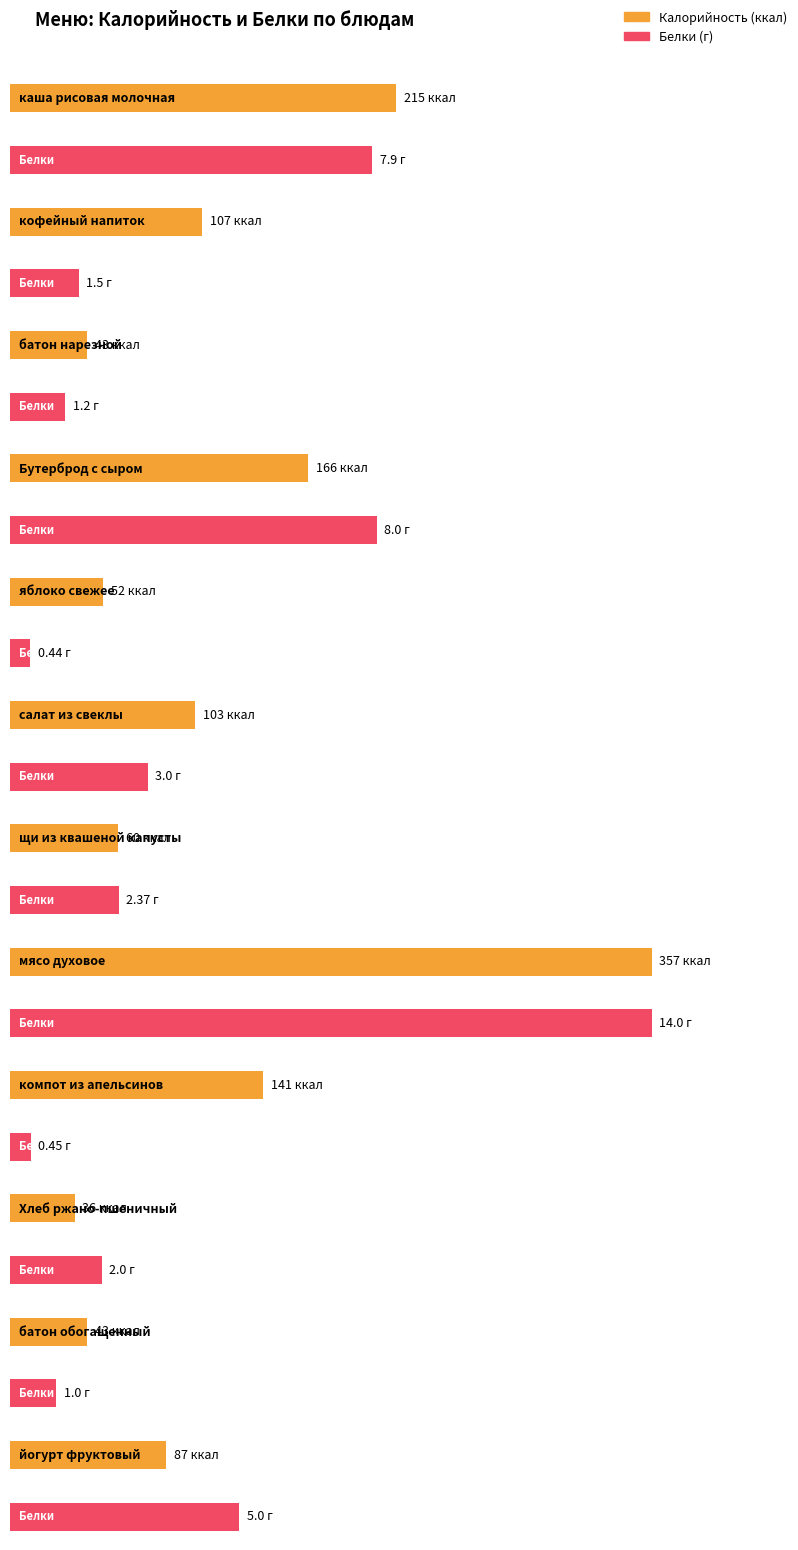

Which series has the largest range (max minus min)?

Калорийность